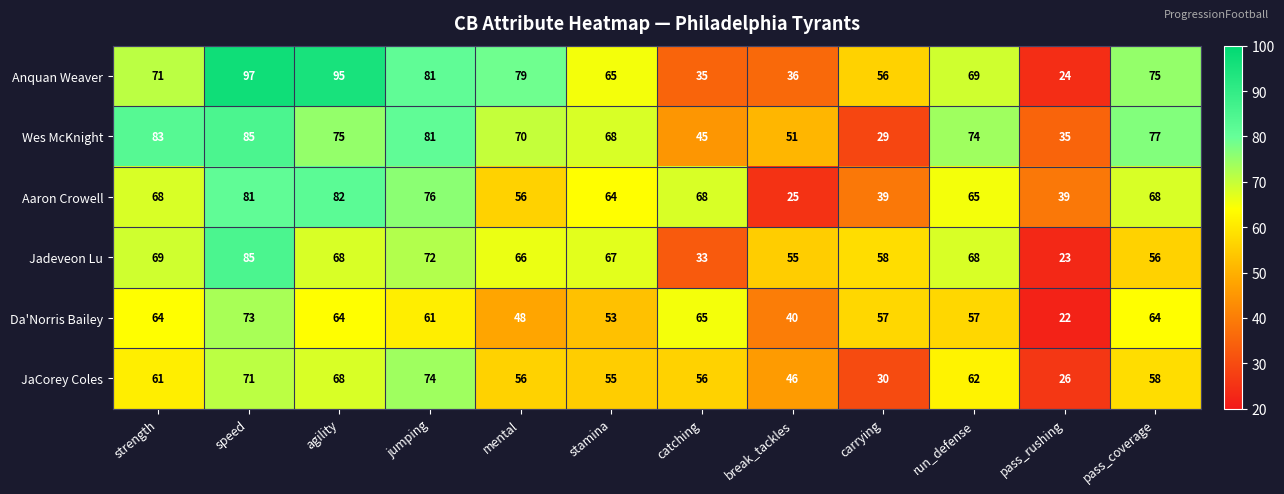

The Anquan Weaver series shows 69 at run_defense. True or false?

True